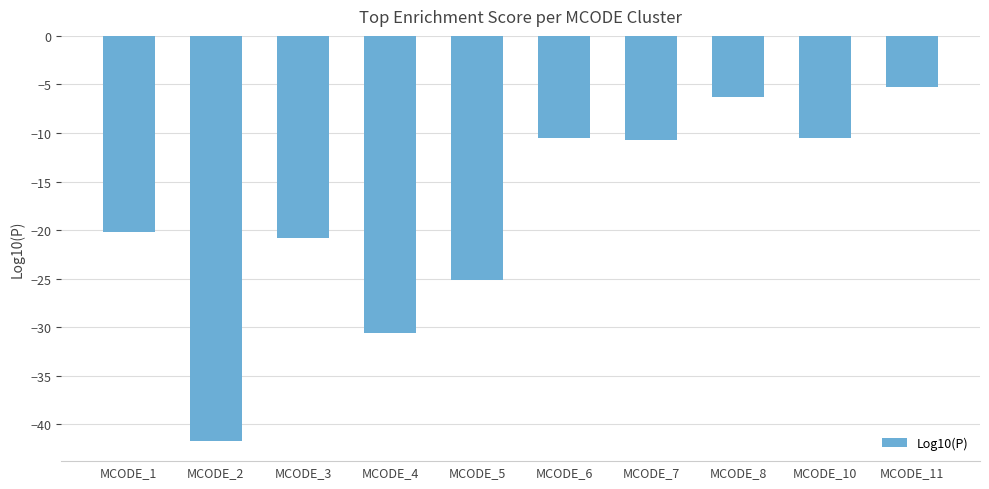

Which has a higher value, MCODE_3 or MCODE_2?

MCODE_3